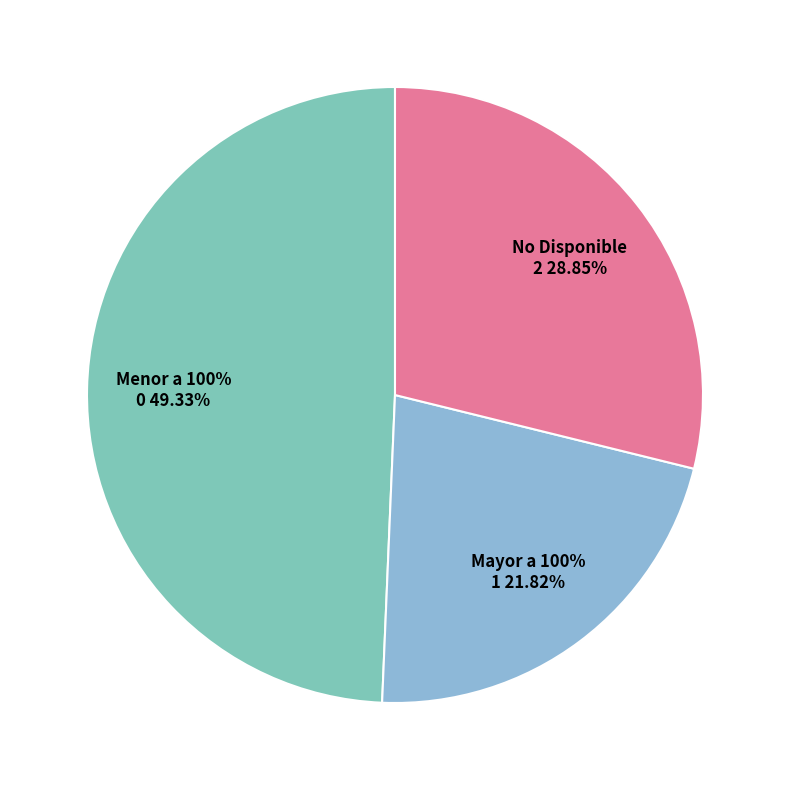

Do No Disponible and Menor a 100% together represent more than half of the pie?

Yes